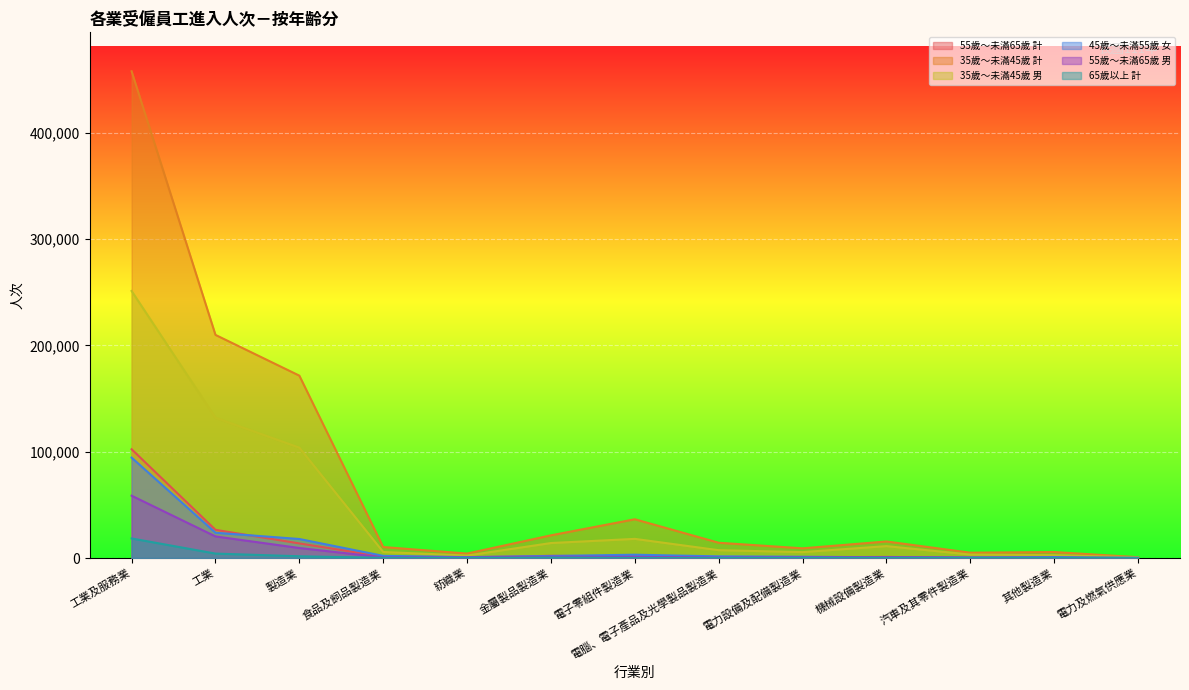

True or false: 55歲～未滿65歲 男 has more than 2 interior local peaks.

False